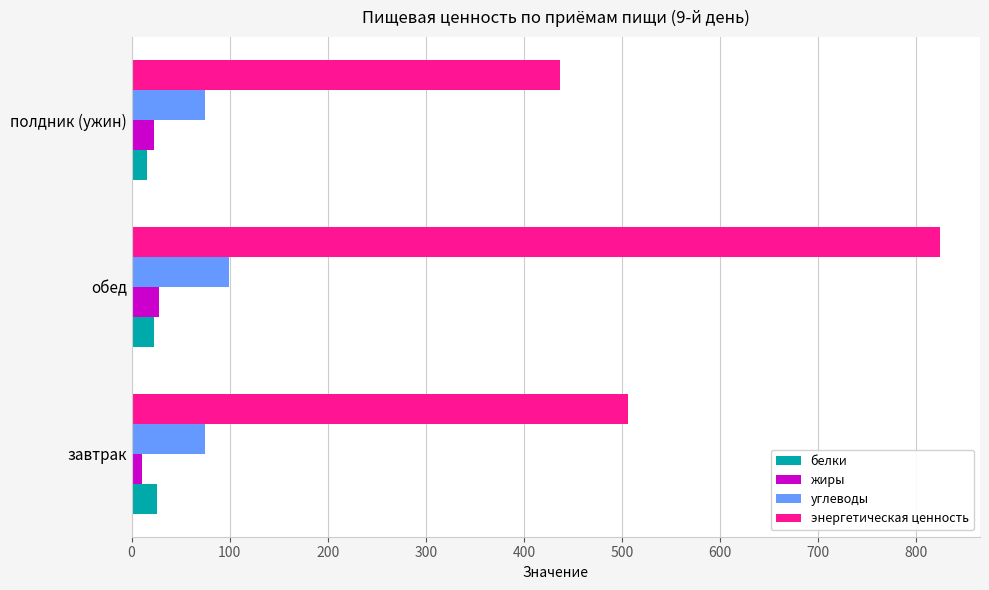

What are all the series names shown in the legend?

белки, жиры, углеводы, энергетическая ценность